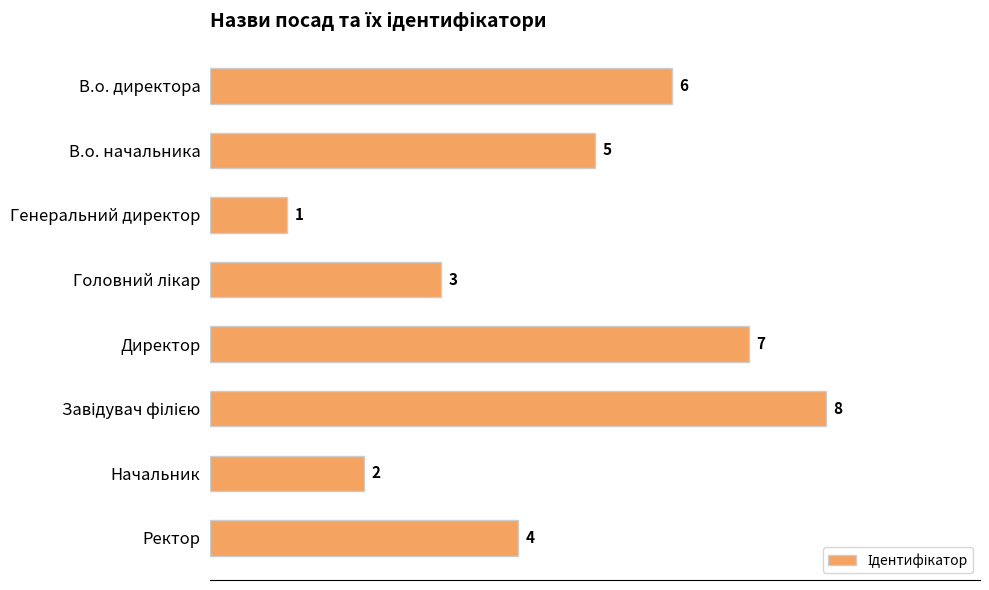

Where is the data nearest to the value 4?

Ректор